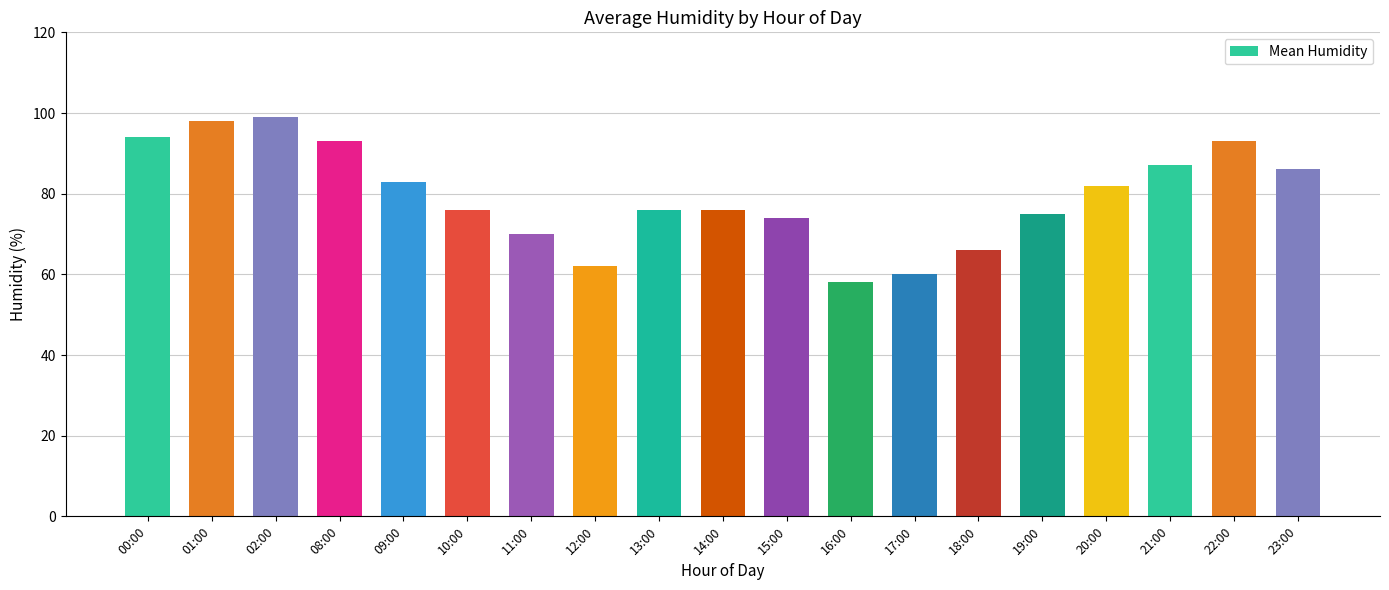

What is the ratio of the value at 19:00 to the value at 20:00?

0.9